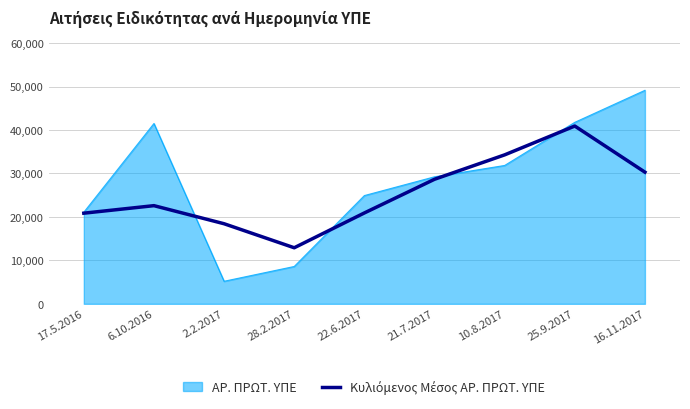

Which series has the largest total across all categories?

ΑΡ. ΠΡΩΤ. ΥΠΕ